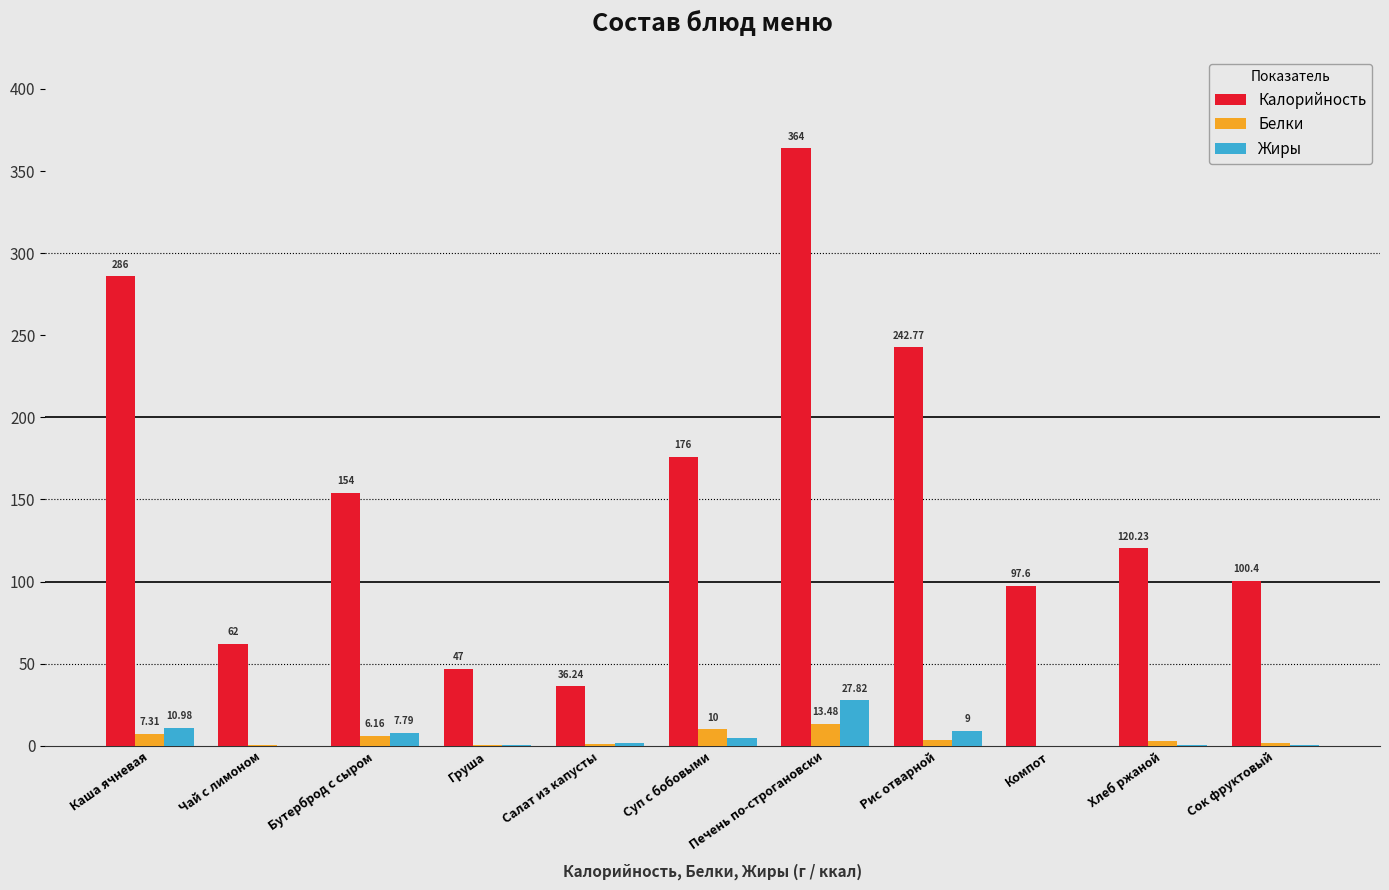

What is the sum of the Белки values at Компот and Печень по-строгановски?

13.6